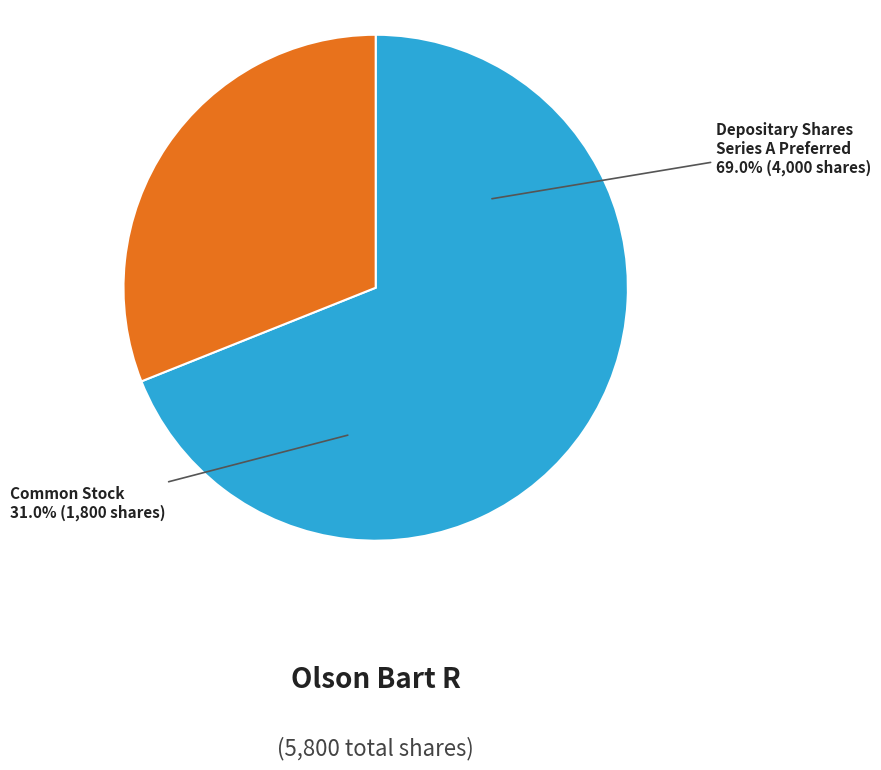

Is it true that rptOwnerDetailsId=1 (Common Stock) is 17% of the pie?

False